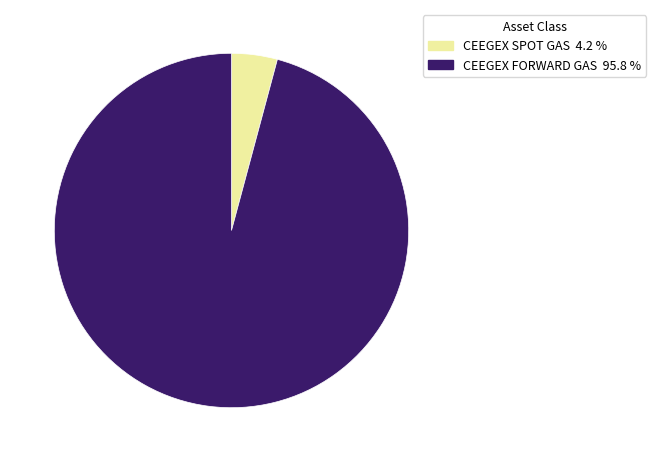

Which slice is the smallest?

CEEGEX SPOT GAS